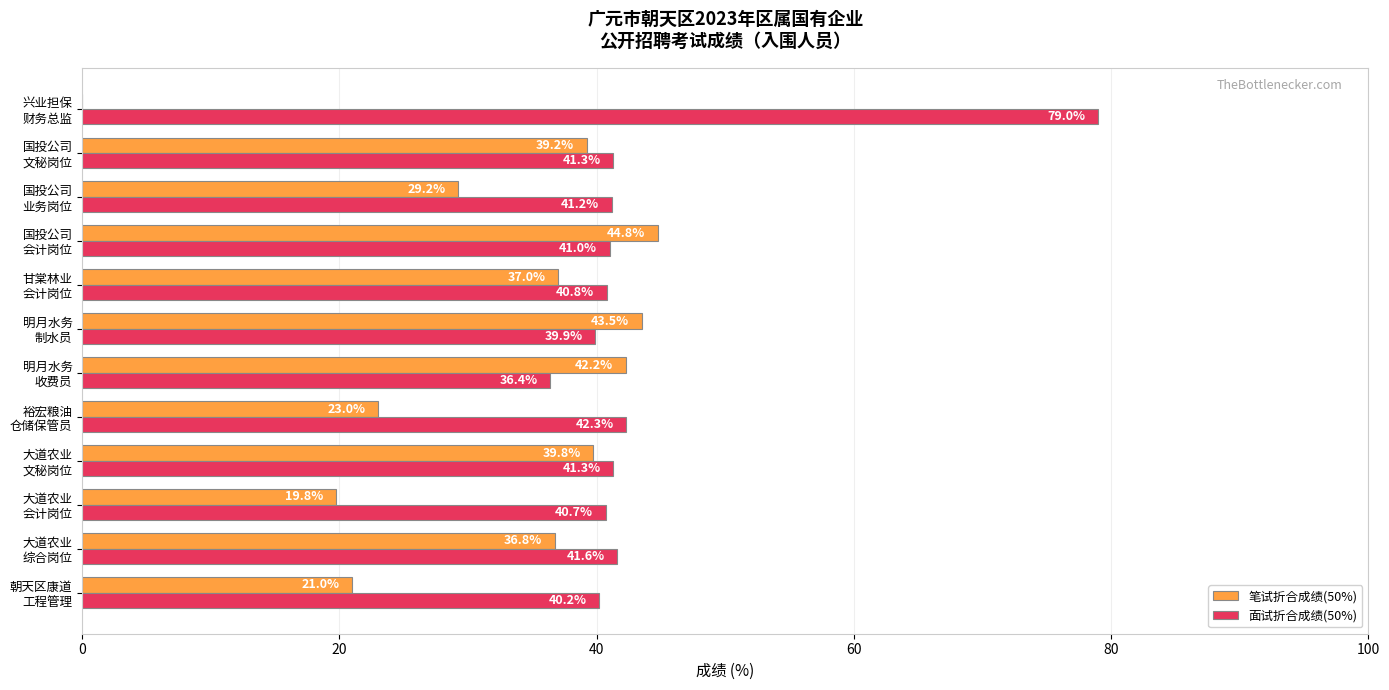

What is the greatest value displayed?

79.0